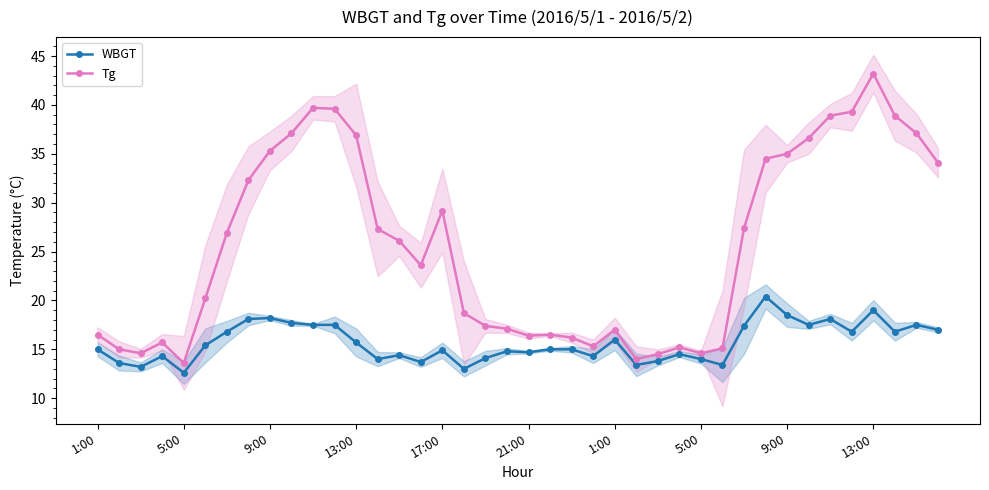

True or false: Tg has a value of 17.1 at 19.

True